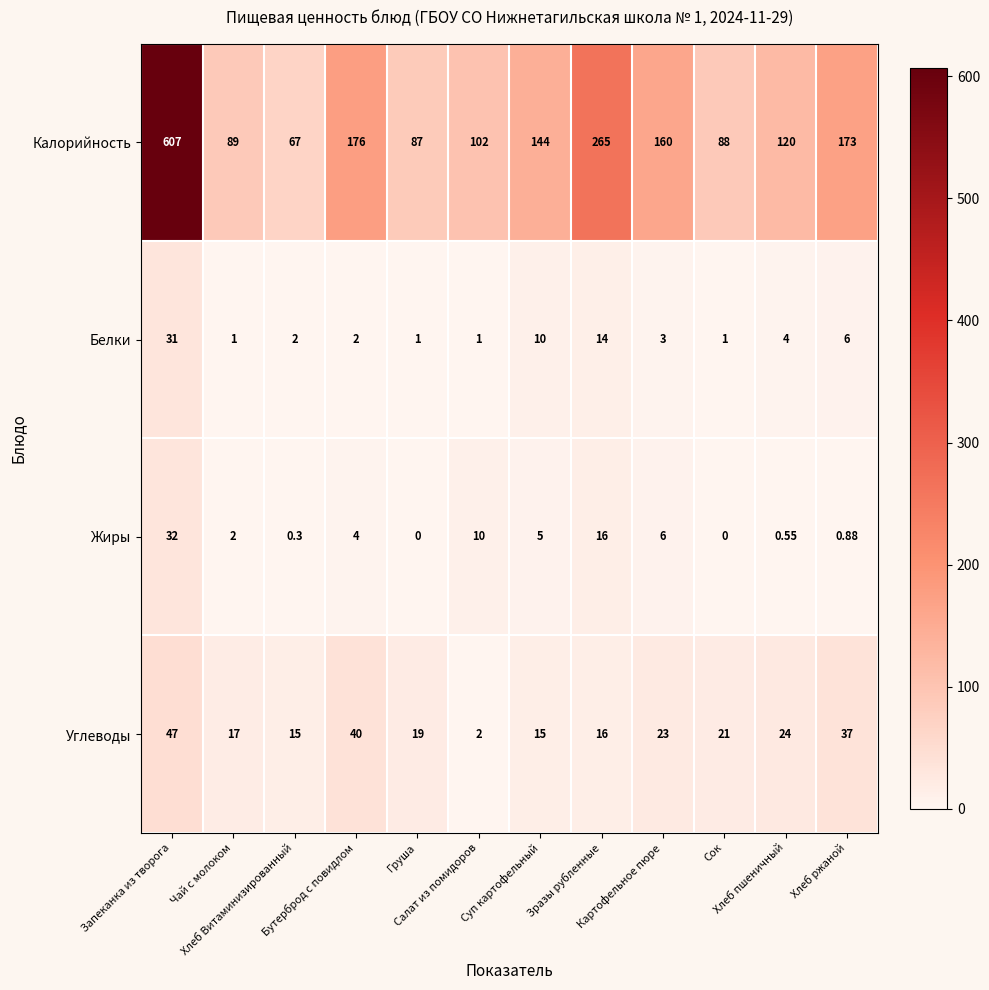

Which series has the largest total across all categories?

Калорийность